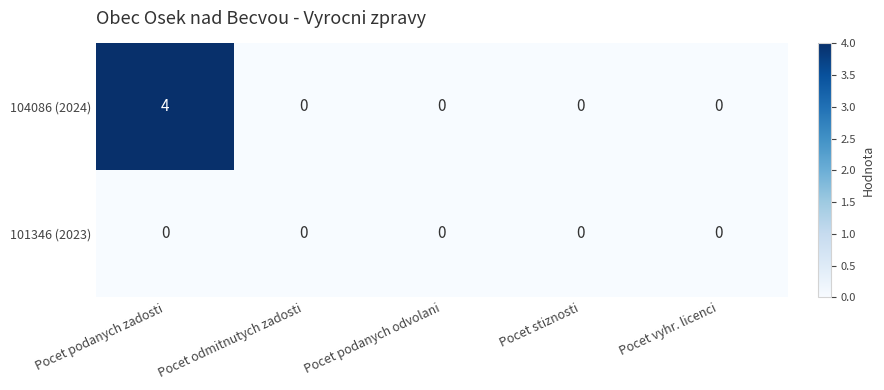

At how many categories does at least one series exceed 2?

1